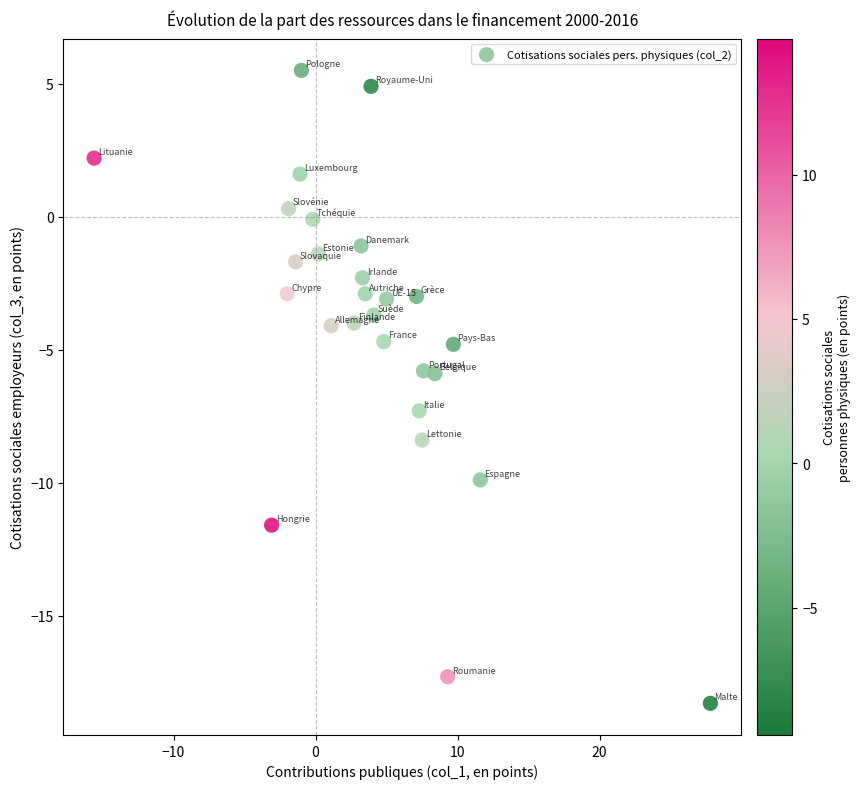

What is the range of X values (max minus min)?

43.4